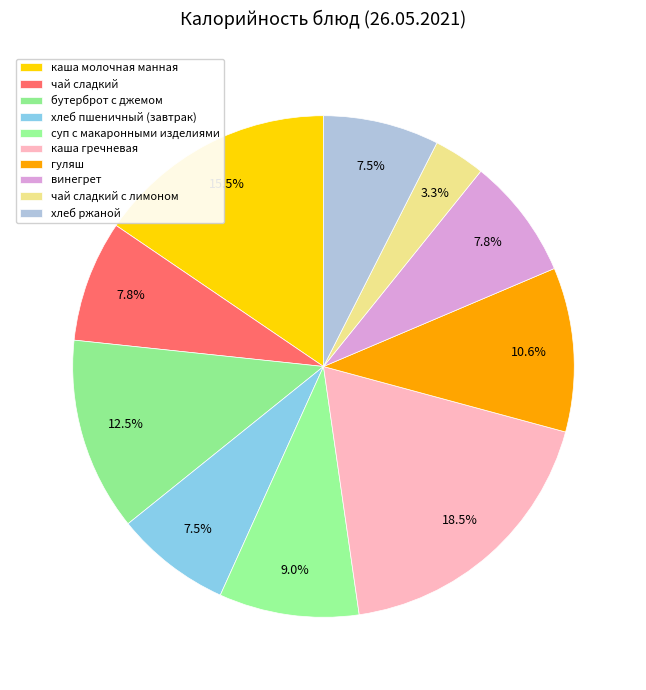

To the nearest percent, what is the difference between the largest and smallest slice percentages?

15%